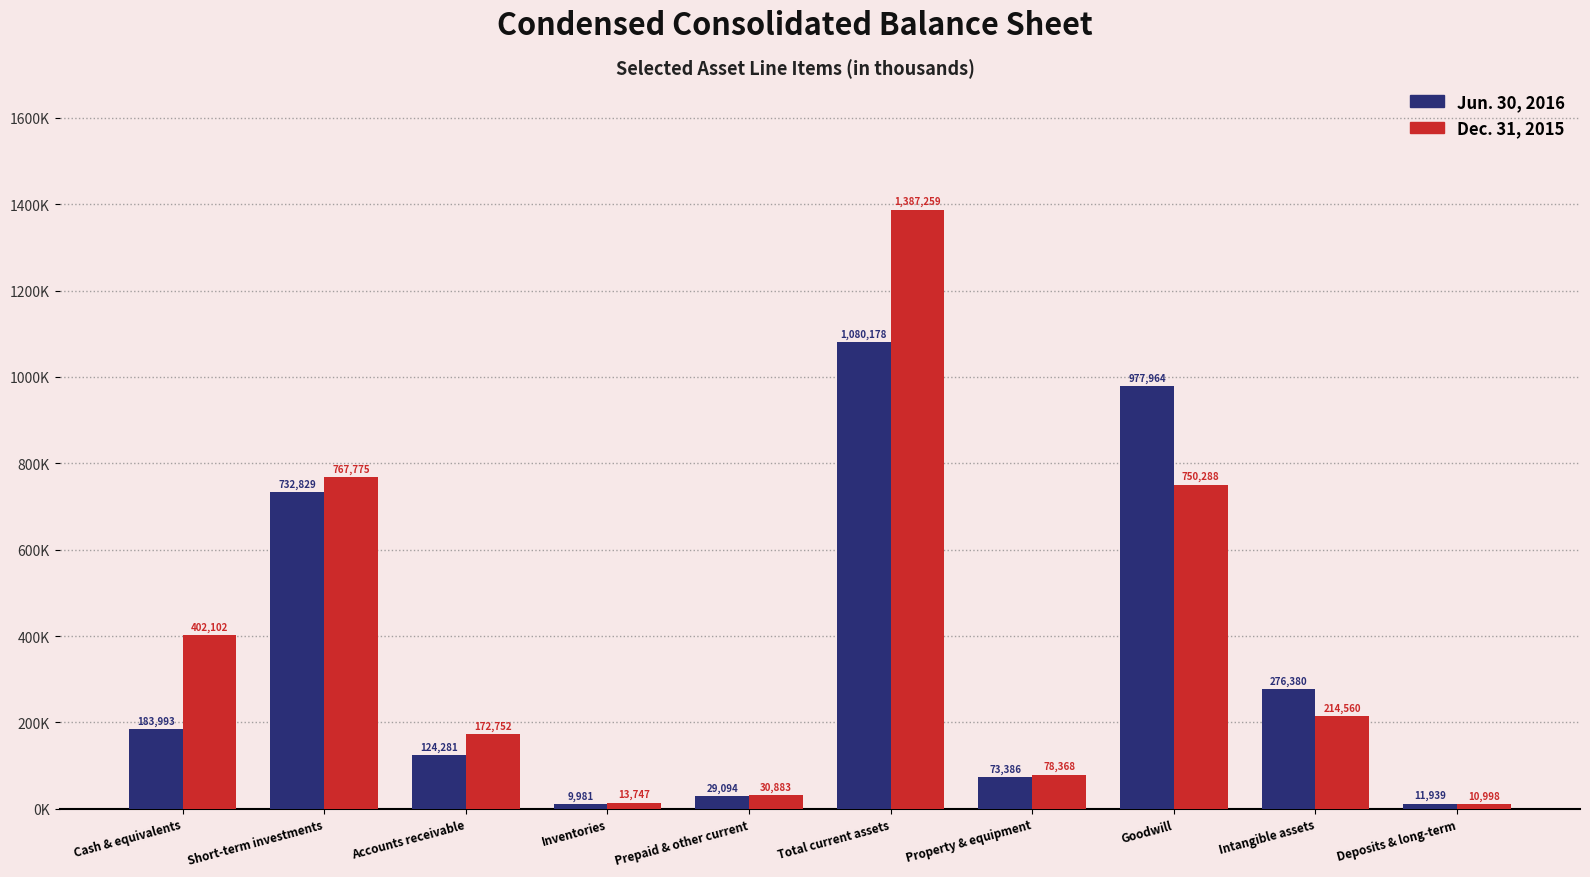

What is the value of the Jun. 30, 2016 bar at the 10th from the left?

11939